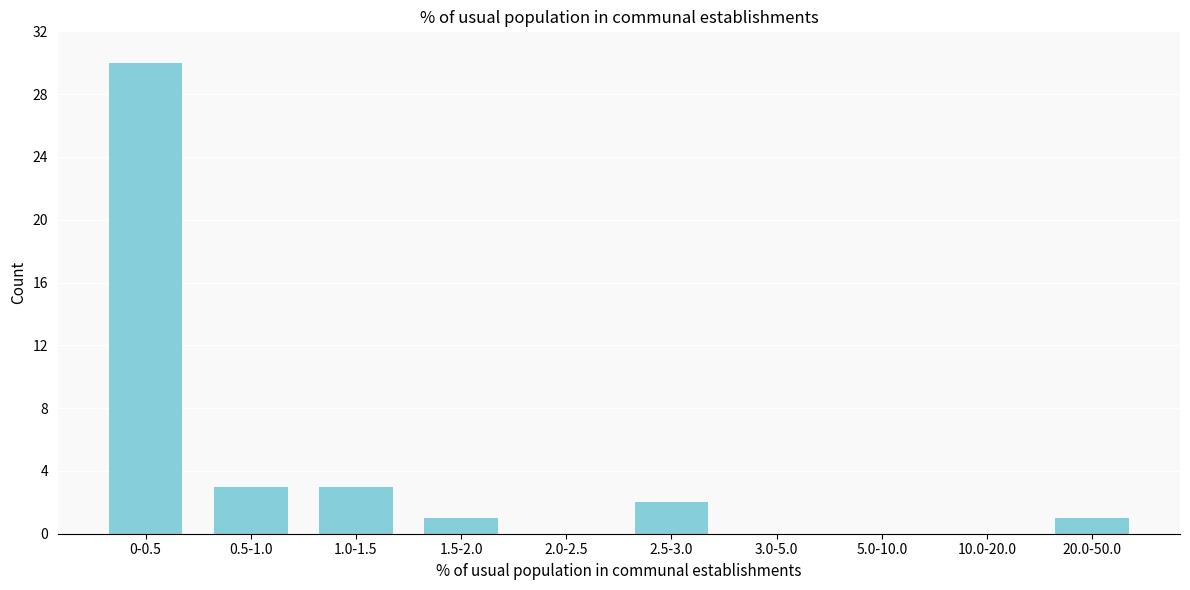

Reading left to right, what are all the values shown in this chart?

0-0.5=30	0.5-1.0=3	1.0-1.5=3	1.5-2.0=1	2.0-2.5=0	2.5-3.0=2	3.0-5.0=0	5.0-10.0=0	10.0-20.0=0	20.0-50.0=1